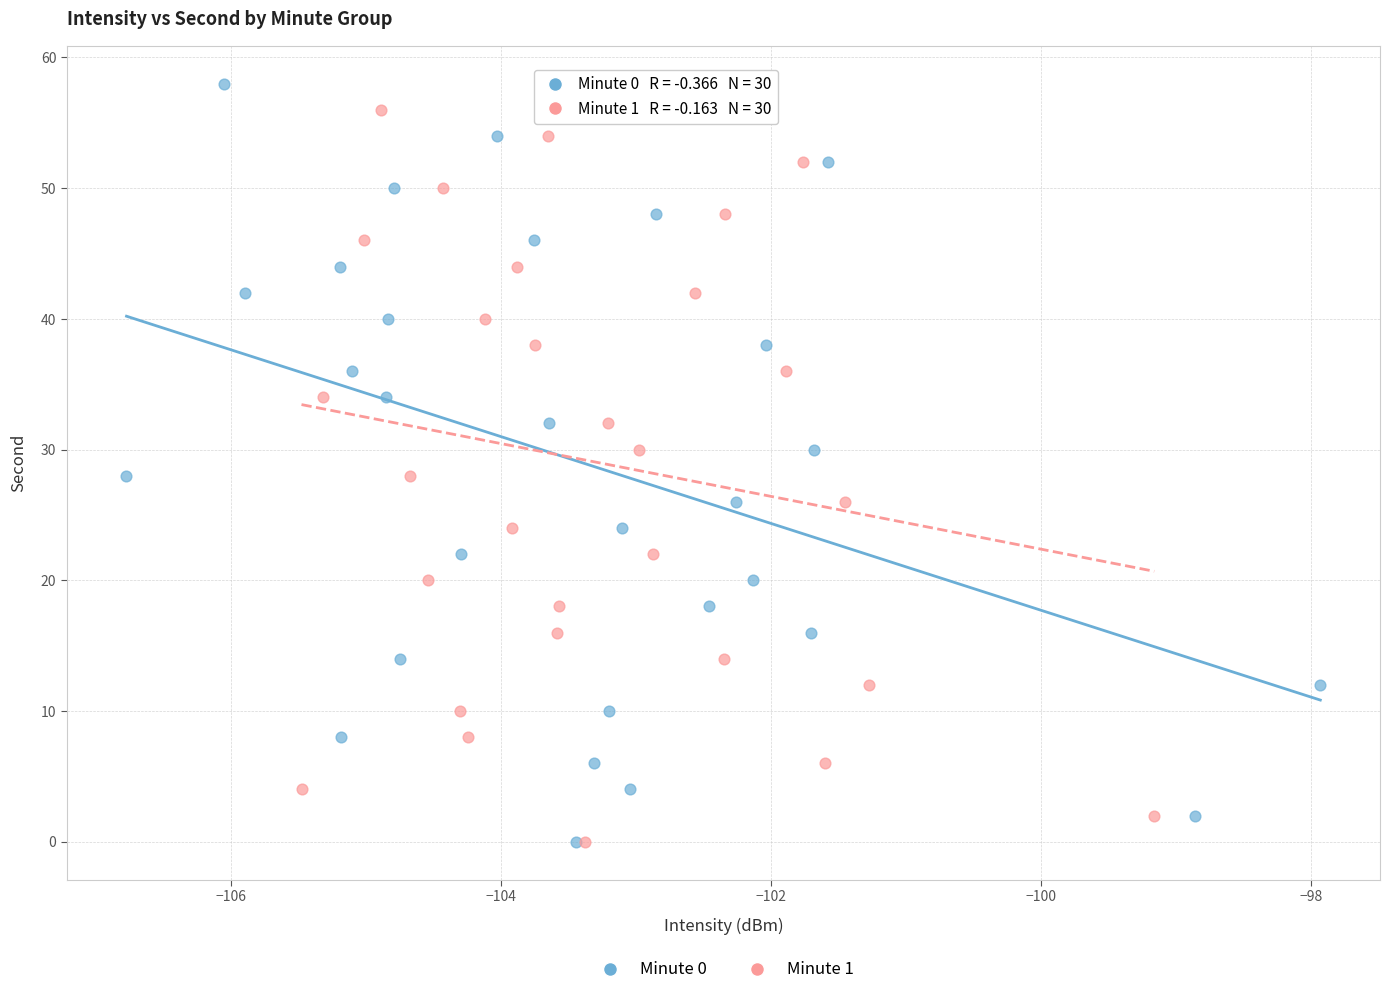

What are all the series names shown in the legend?

Minute 0, Minute 1